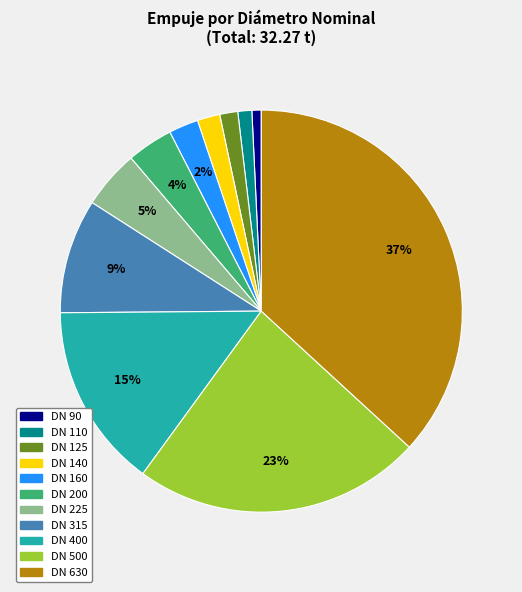

Count the number of slices in the pie.

11